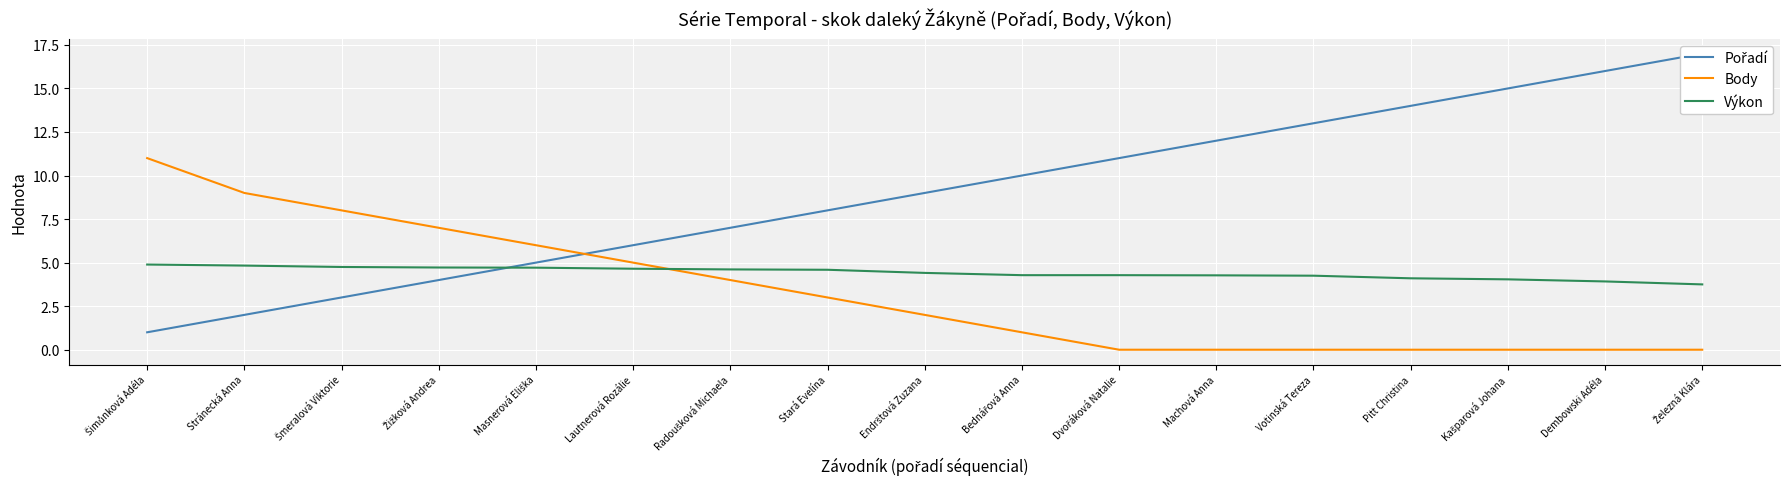

What is the label of the 8th point from the left?

Stará Evelína